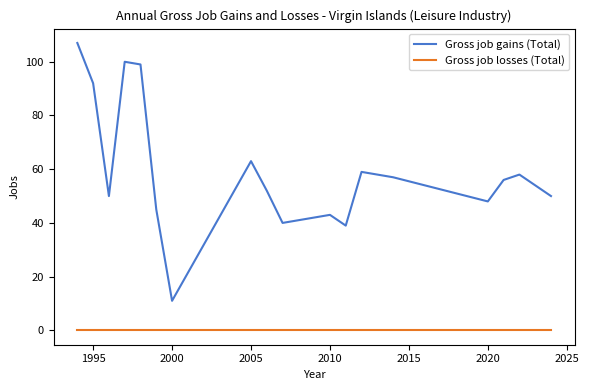

List the series in order of their peak value, highest first.

Gross job gains (Total), Gross job losses (Total)